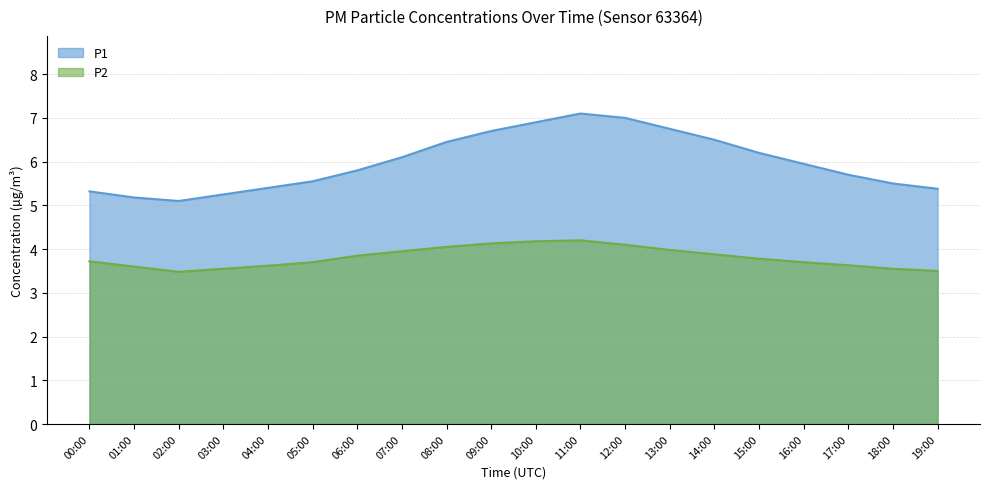

The P1 series shows 8.9 at 13:00. True or false?

False